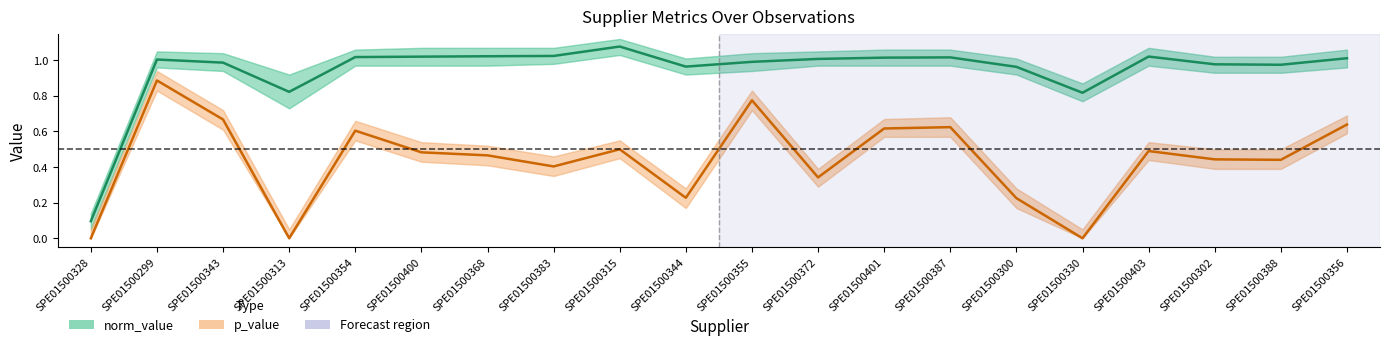

What is the difference between the highest and lowest values at SPE01500368?

0.6